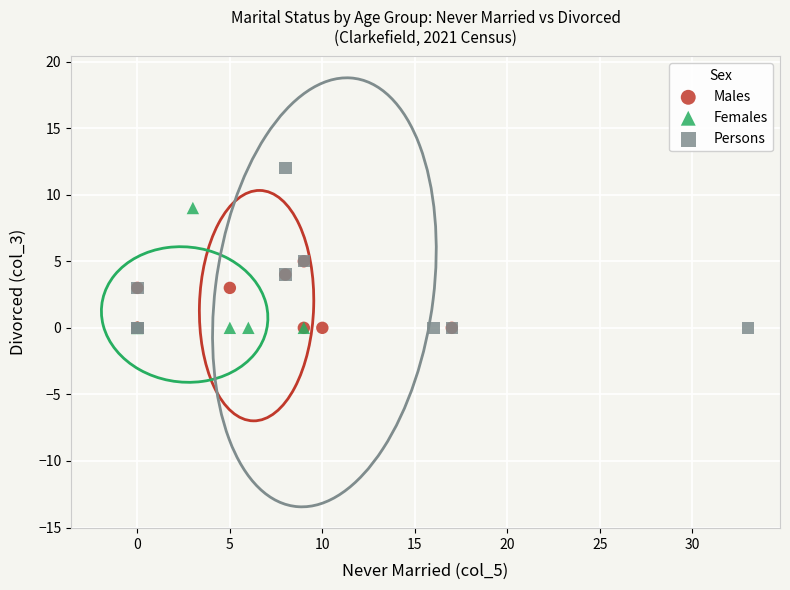

What are all the series names shown in the legend?

Males, Females, Persons